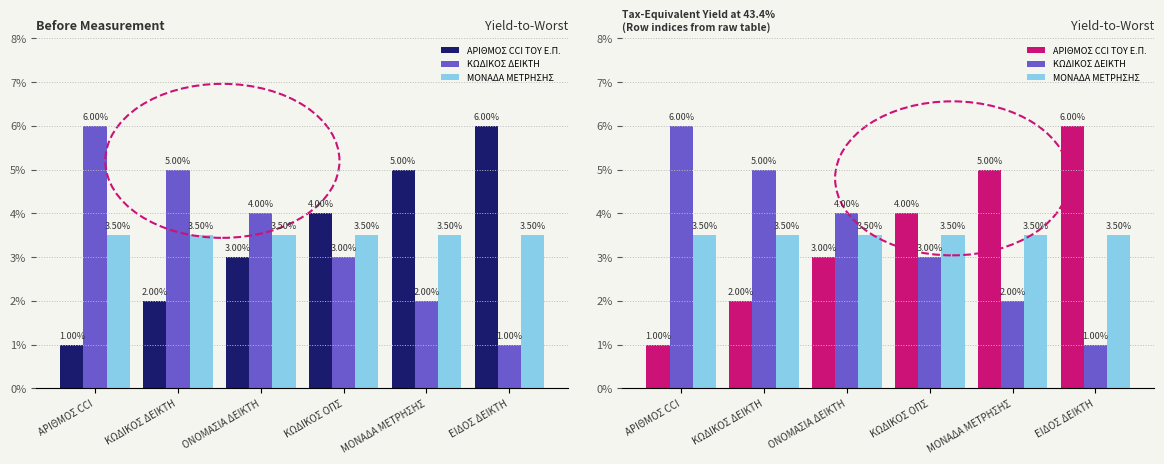

What is the average value of the ΜΟΝΑΔΑ ΜΕΤΡΗΣΗΣ series?

3.5